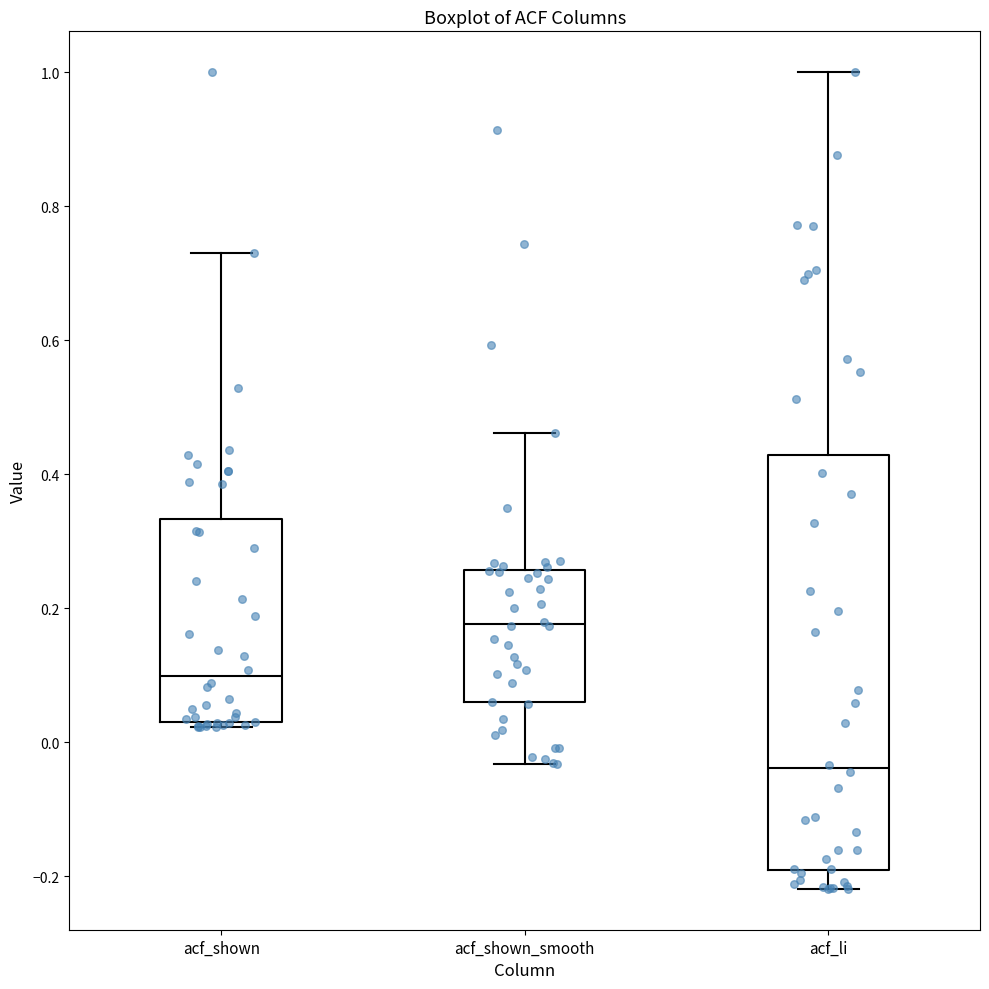

Where is the upper edge of the box for acf_shown on the y-axis? The values are not printed on the chart, so give them approximately, as read against the axis.

0.34